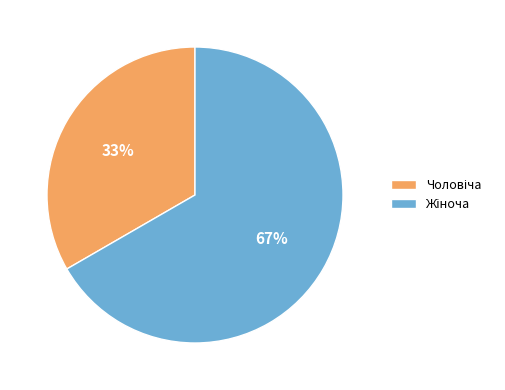

Is there a majority slice in this chart?

Yes